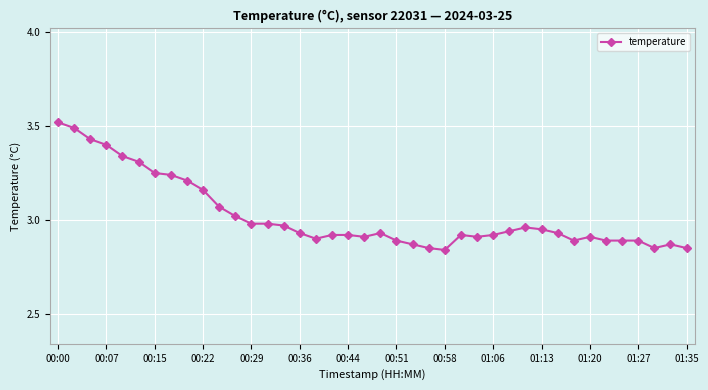

What is the difference between the maximum and minimum values?

0.7